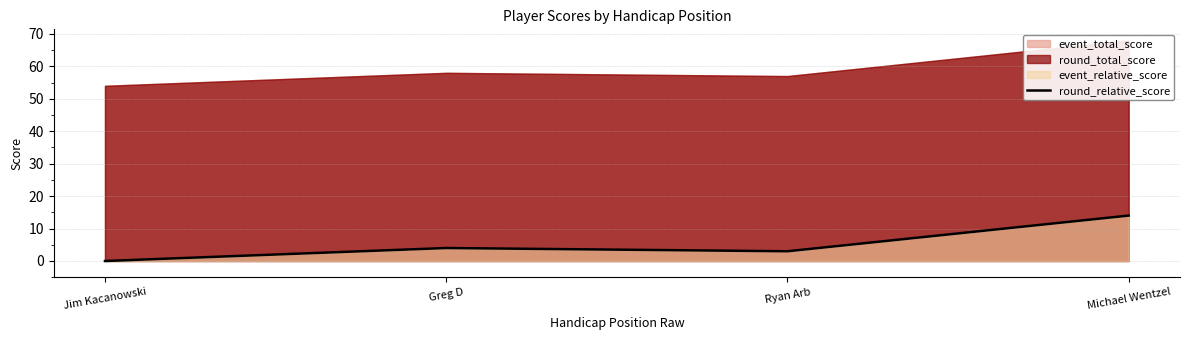

What is the difference between the maximum and minimum values?

14